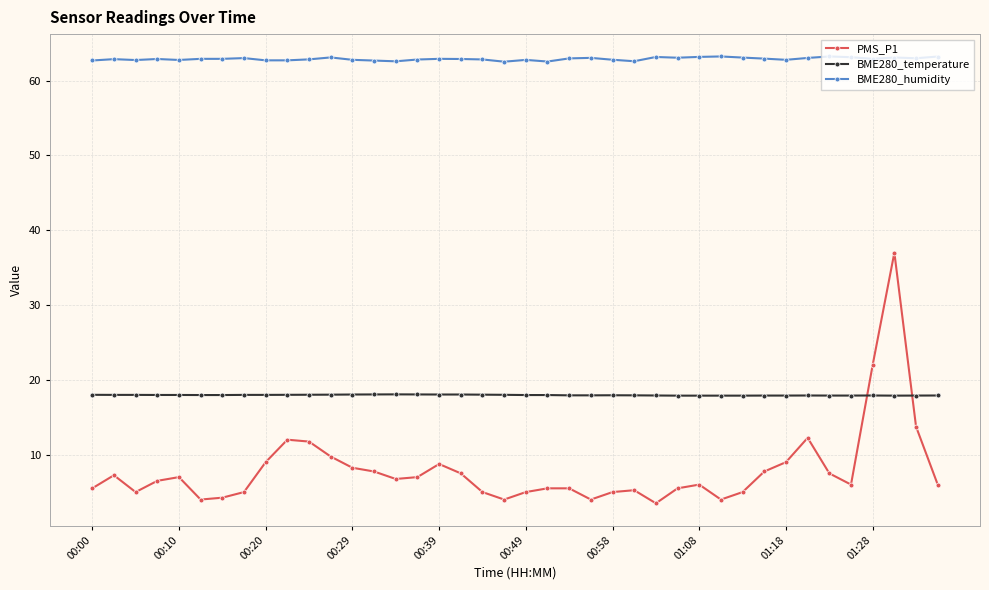

What is the difference between the maximum and second lowest values in the BME280_humidity series?

0.7